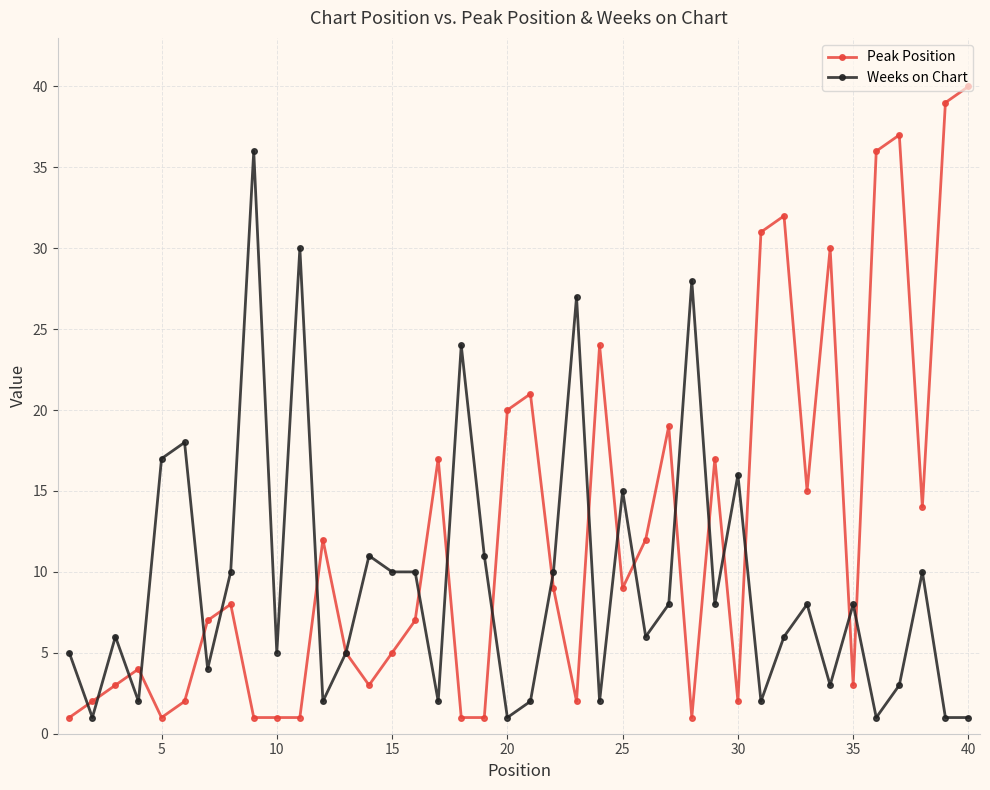

Which series has the largest total across all categories?

Peak Position